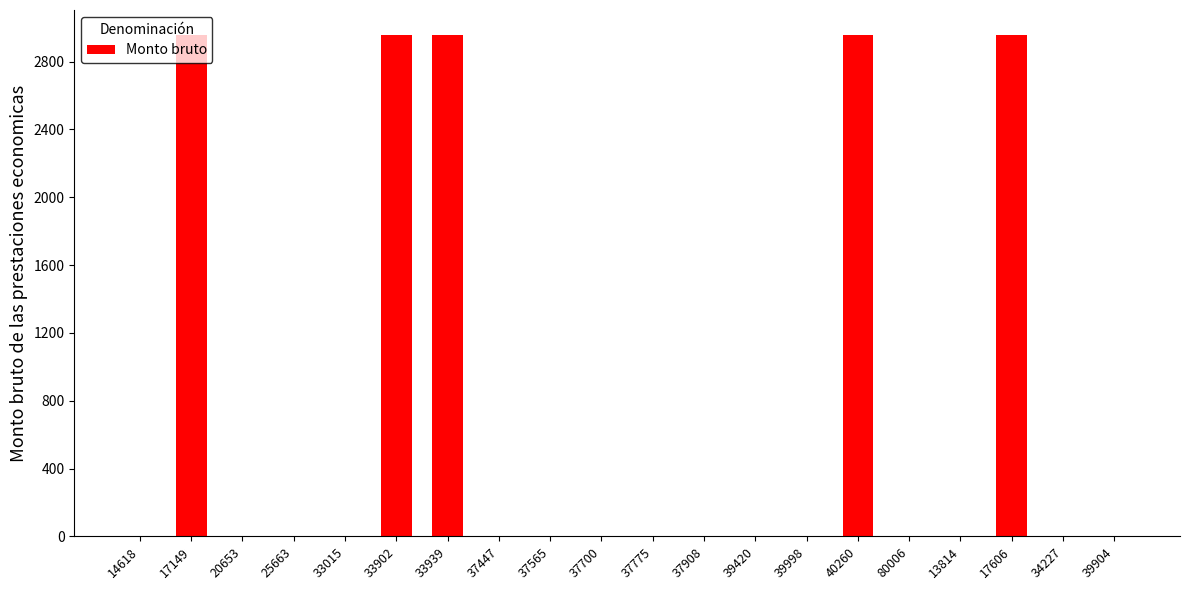

The value at 37447 is -1433. True or false?

False